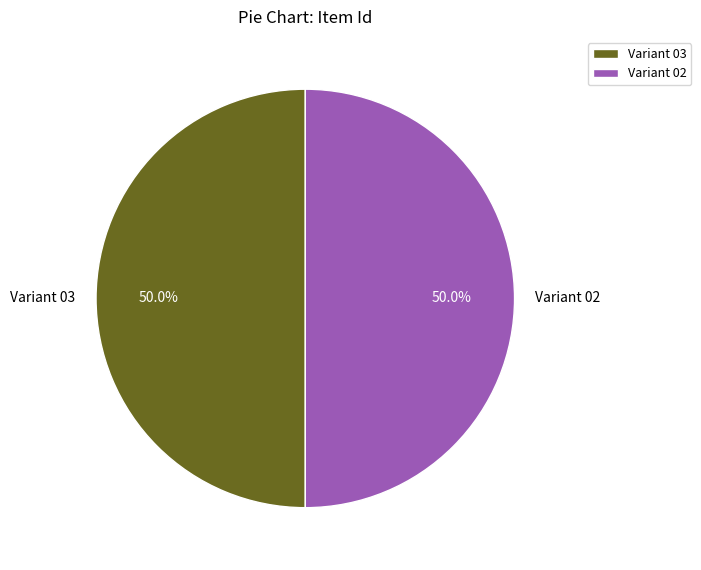

How many slices are in this pie chart?

2